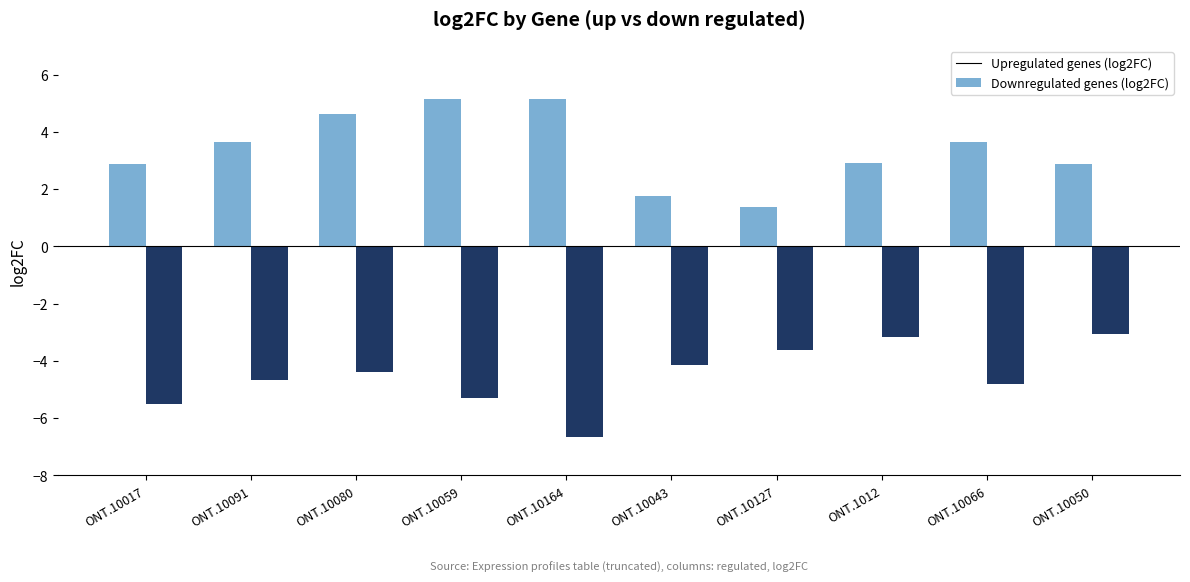

What is the total value across all series at ONT.10127?

-2.2